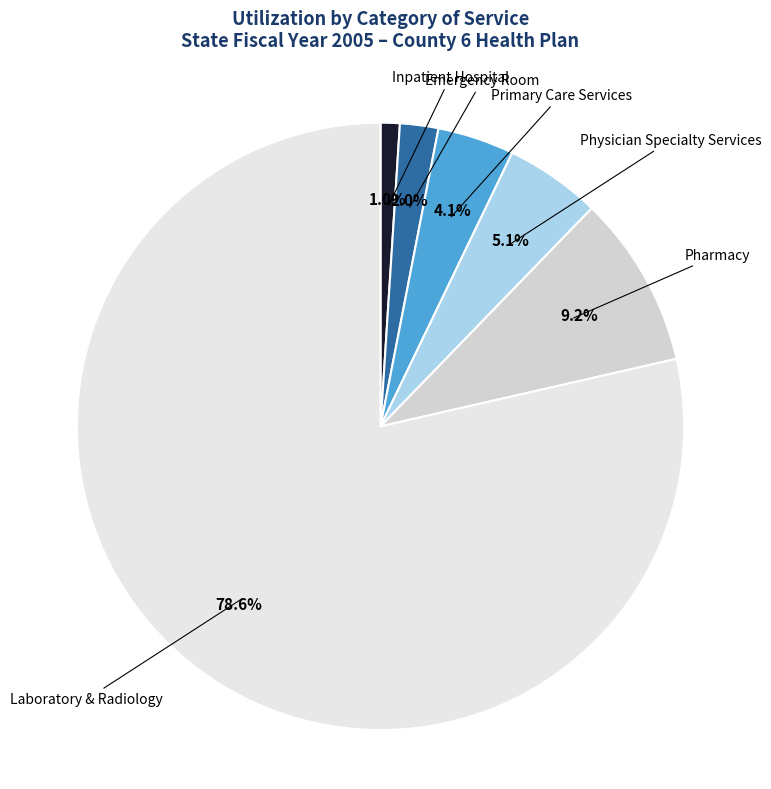

How many slices are in this pie chart?

6